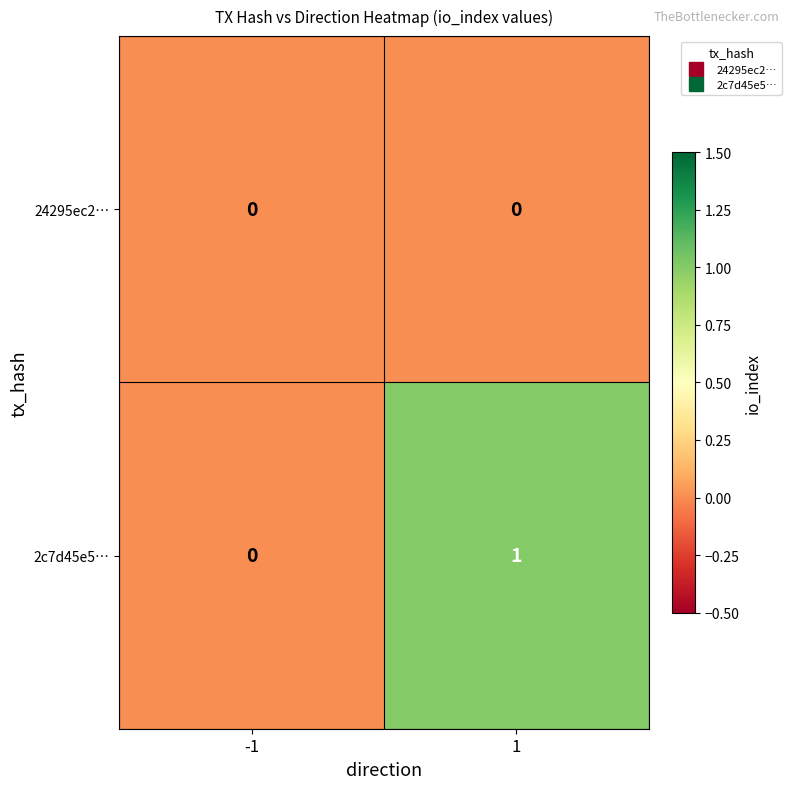

Is the value of 24295ec2… at 1 greater than the value of 2c7d45e5… at 1?

No